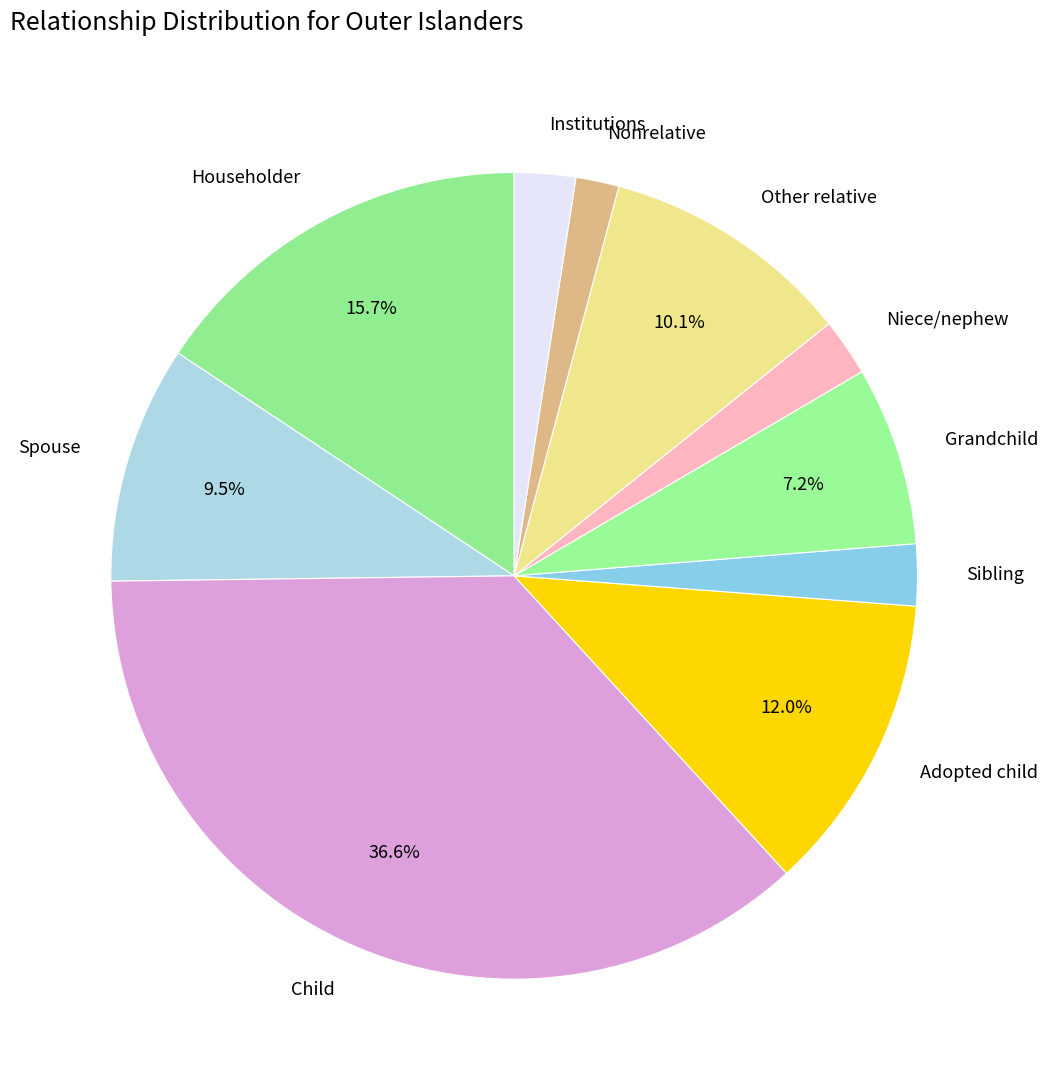

Approximately how many times larger is the value at Householder compared to Other relative?

1.6